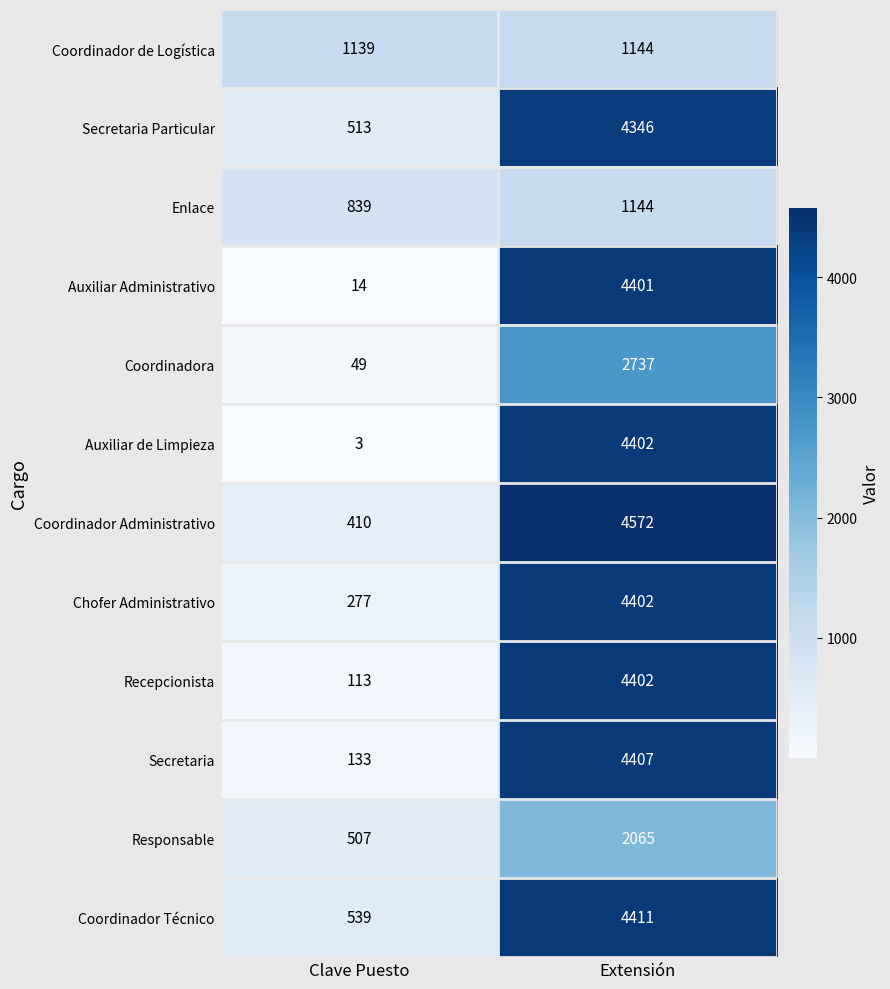

How many series are shown in this chart?

12